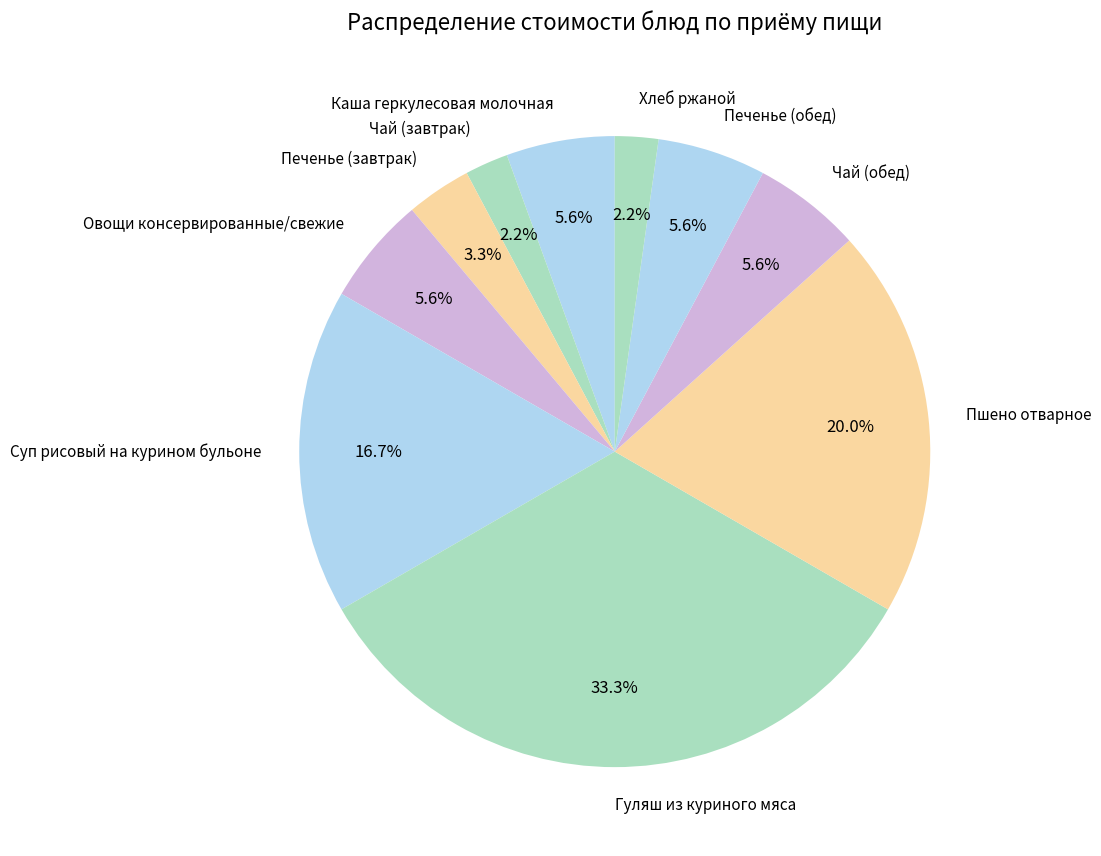

To the nearest percent, what percentage of the pie is Суп рисовый на курином бульоне?

17%